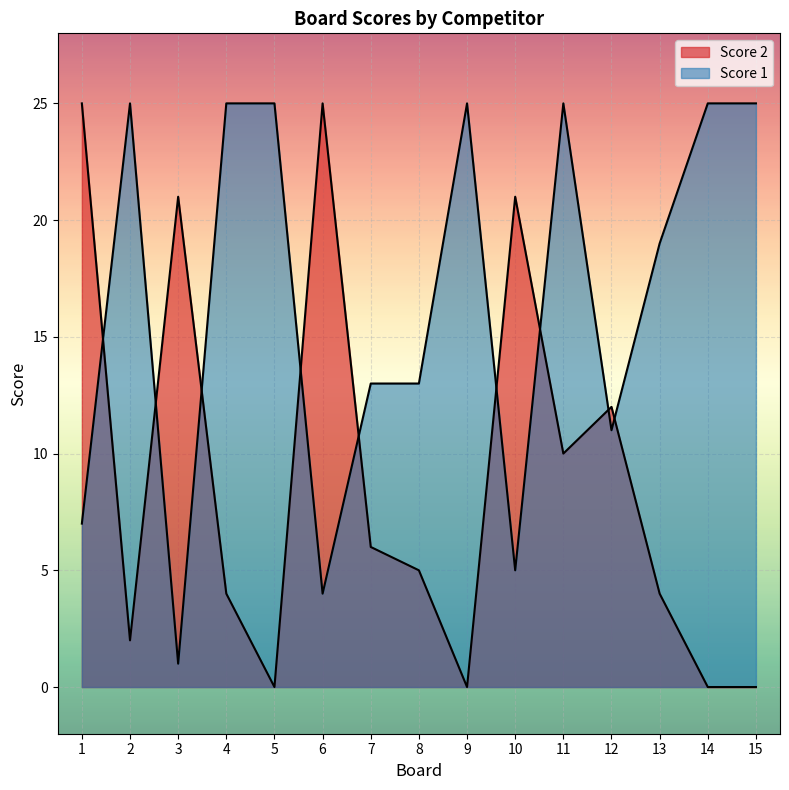

What is the approximate value of Score 1 at 14, to the nearest 5?

25